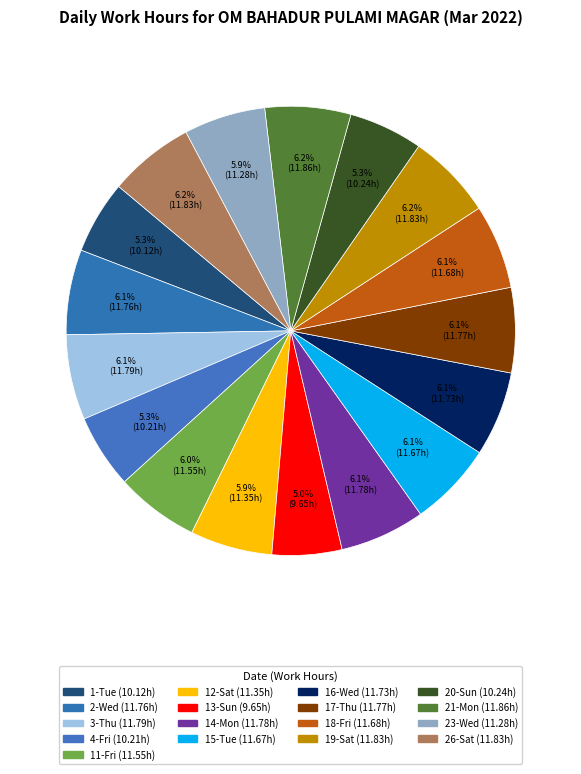

Which category has the smallest portion of the pie?

13-Sun